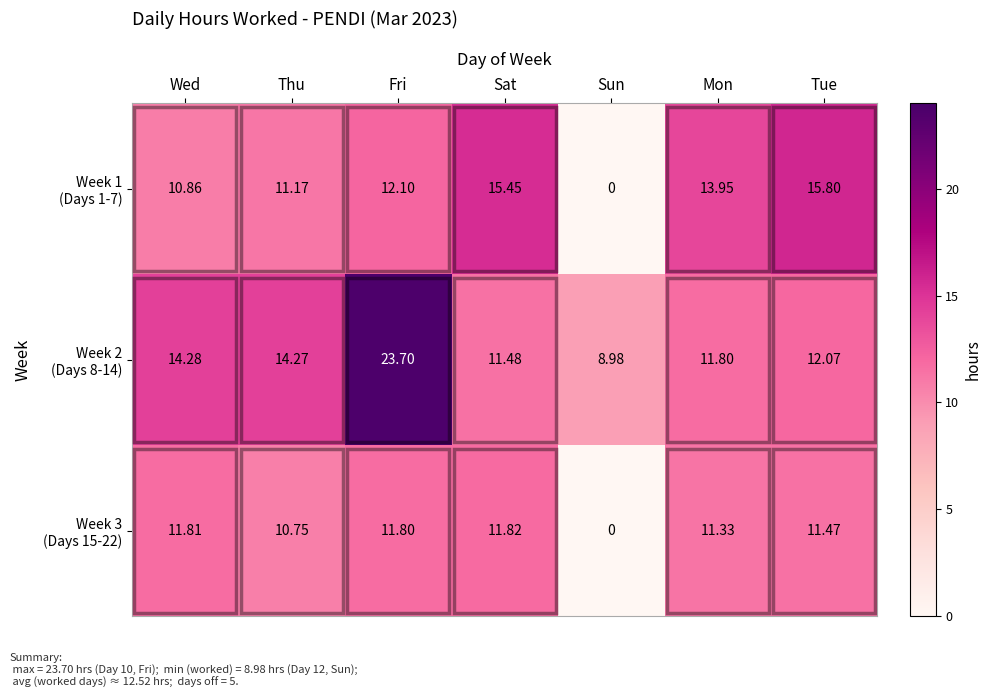

At which category is the sum across all series the highest?

Fri